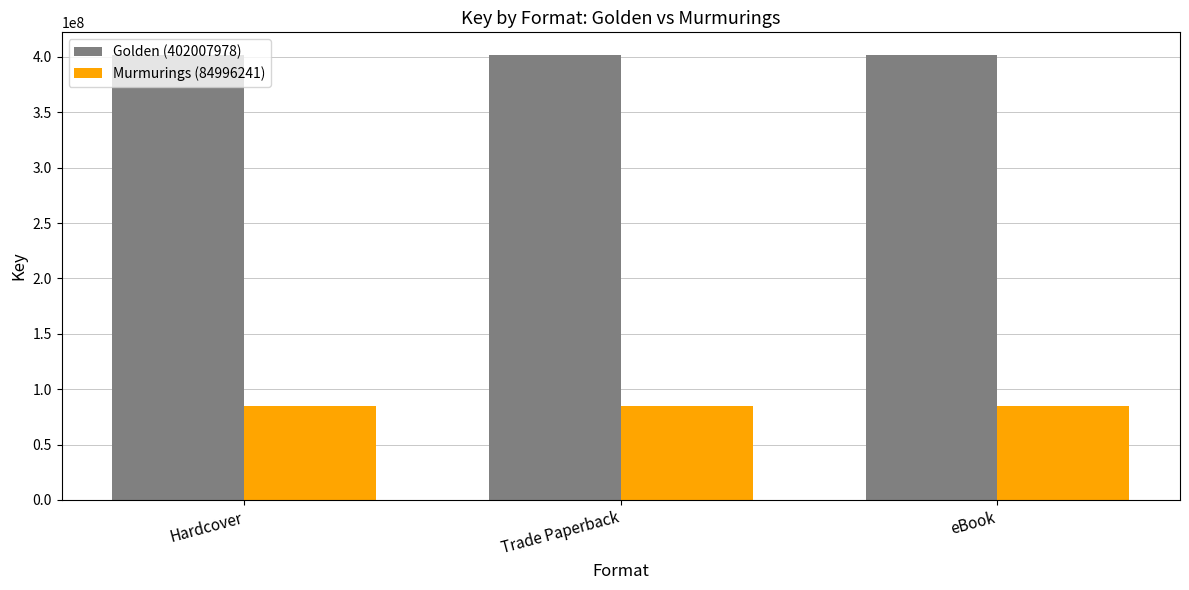

Which series has the largest total across all categories?

Golden (402007978)